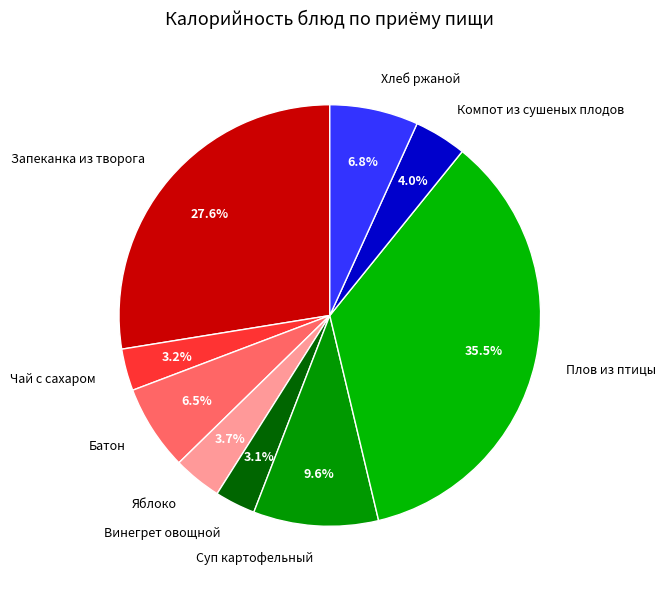

What is the largest slice in the pie chart?

Плов из птицы